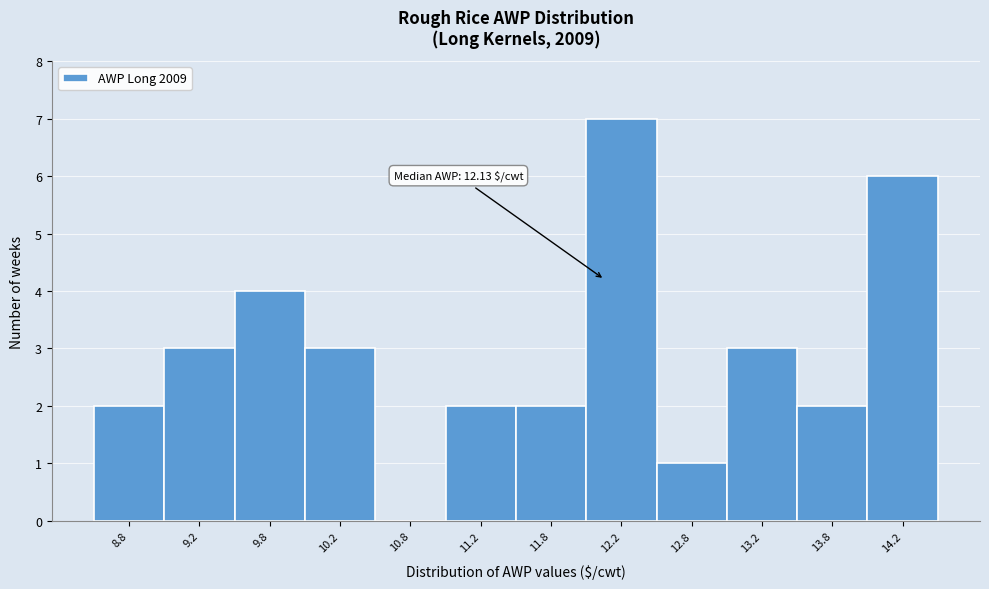

Over which range of the x-axis is the bar tallest?

12.0 to 12.5